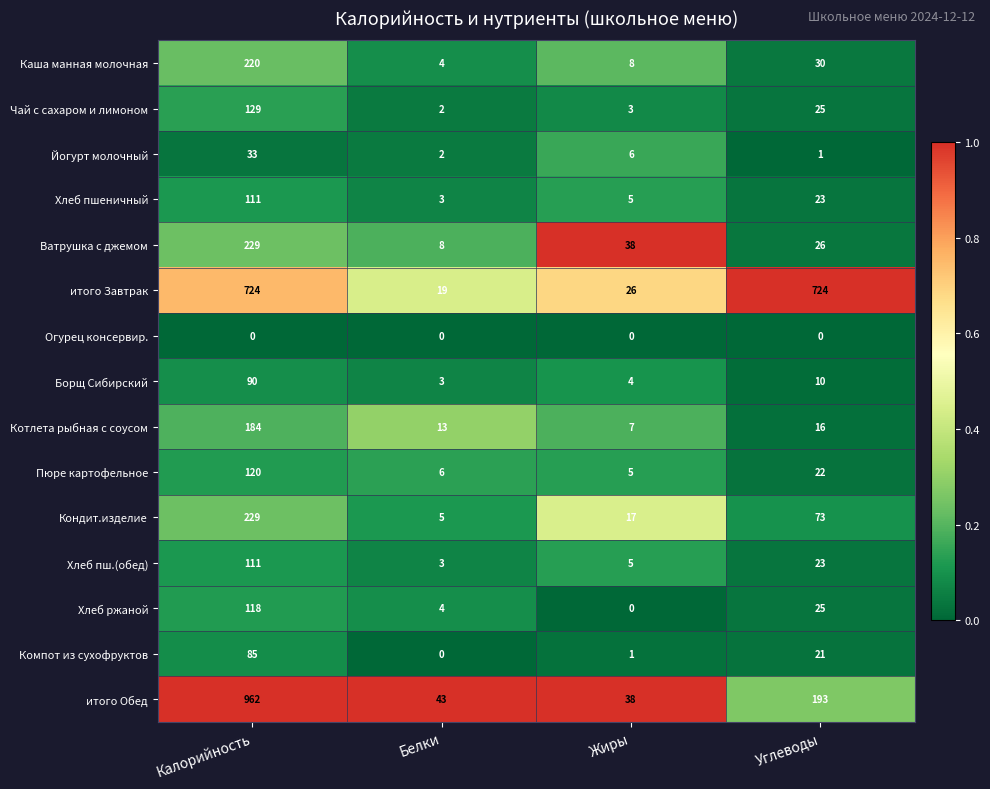

List the labels in order of Хлеб пшеничный value, smallest first.

Белки, Жиры, Углеводы, Калорийность